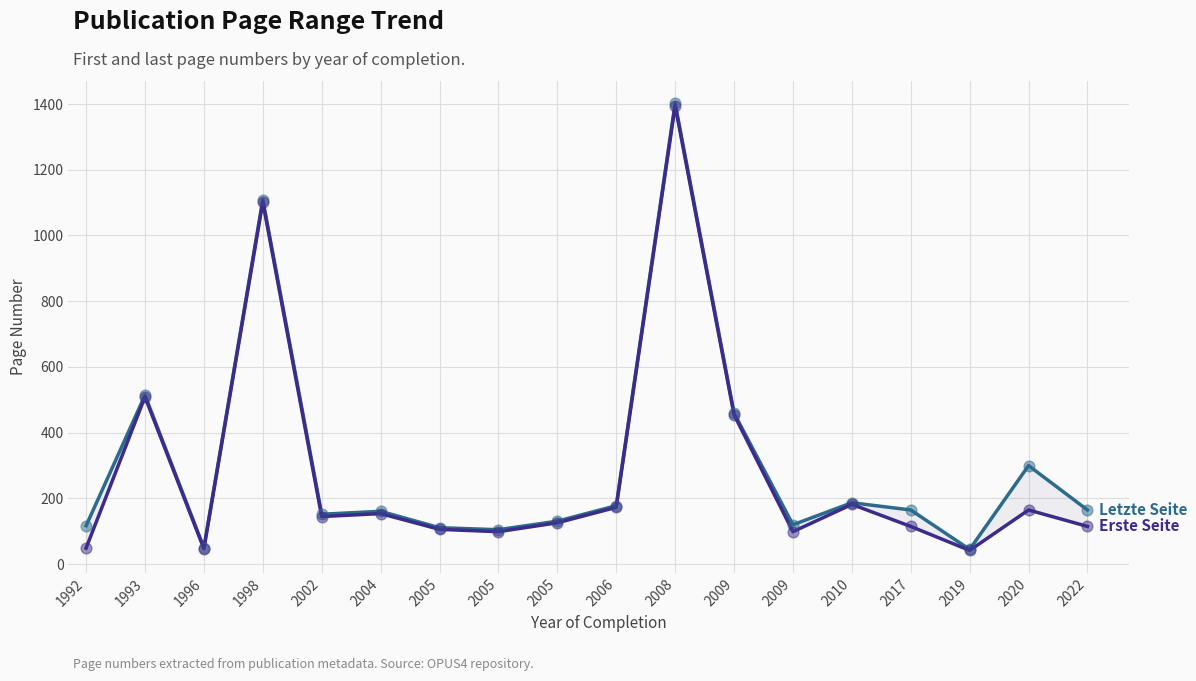

What are all the series names shown in the legend?

Letzte Seite, Erste Seite